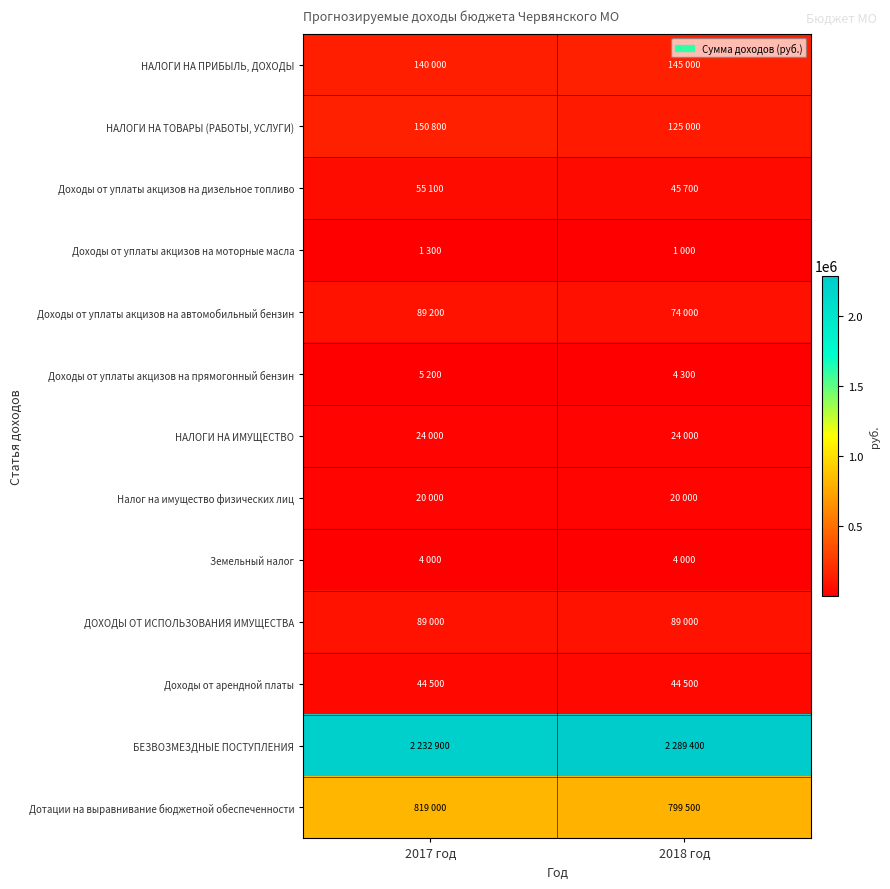

What is the smallest value displayed?

1000